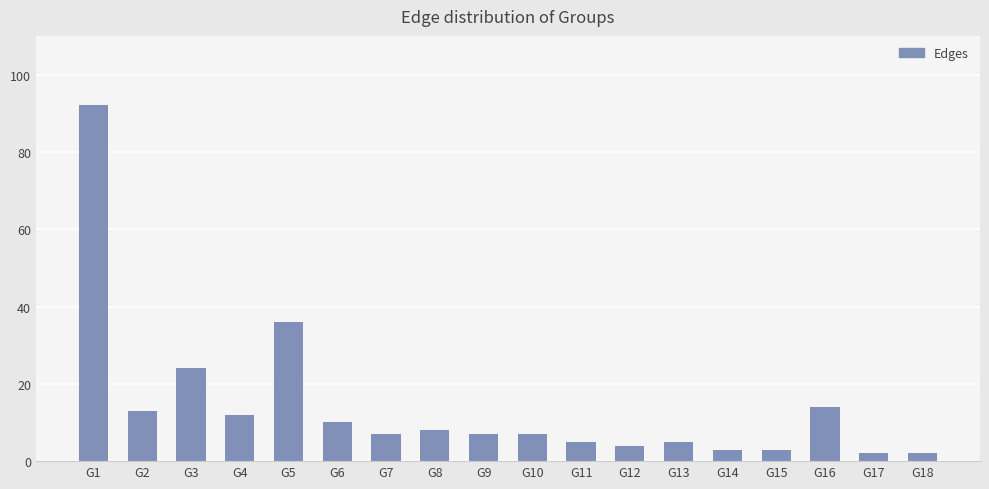

How many series are shown in this chart?

1